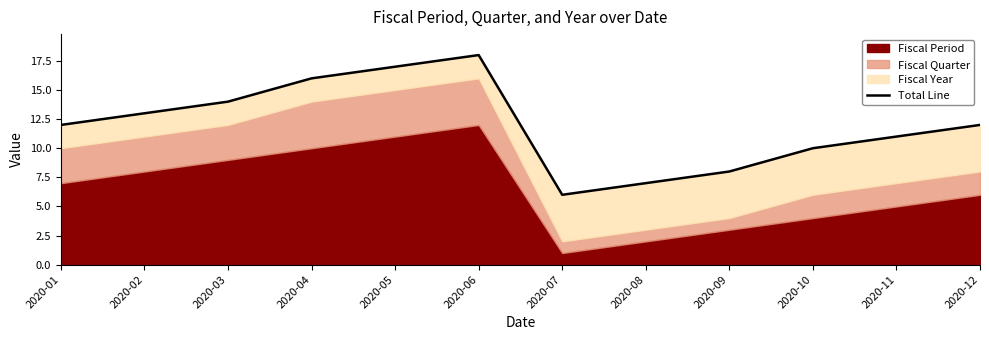

List the labels in order of value, smallest first.

2020-07, 2020-08, 2020-09, 2020-10, 2020-11, 2020-01, 2020-12, 2020-02, 2020-03, 2020-04, 2020-05, 2020-06